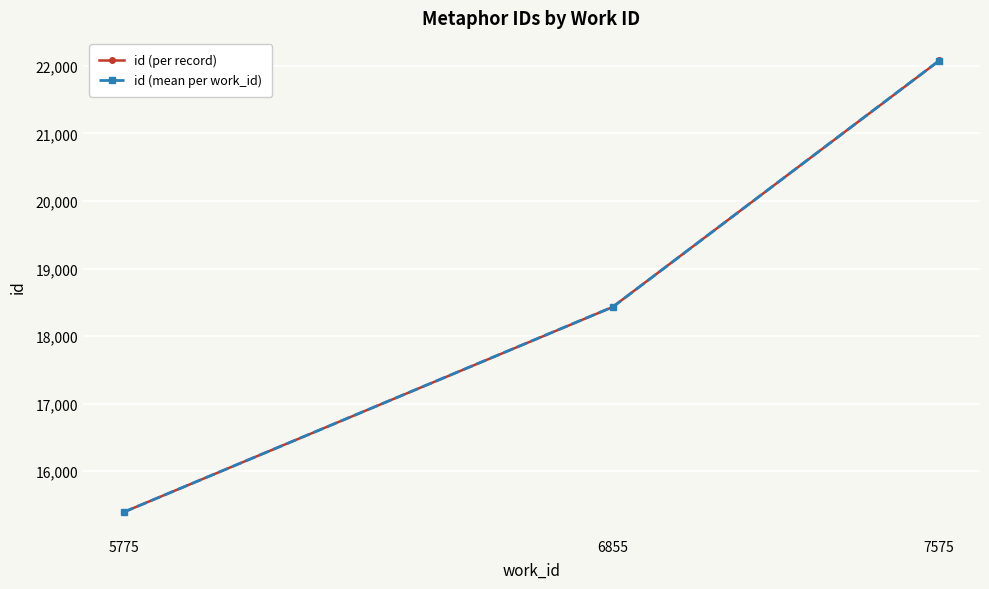

Rank the categories by id (mean per work_id) value from lowest to highest.

5775, 6855, 7575